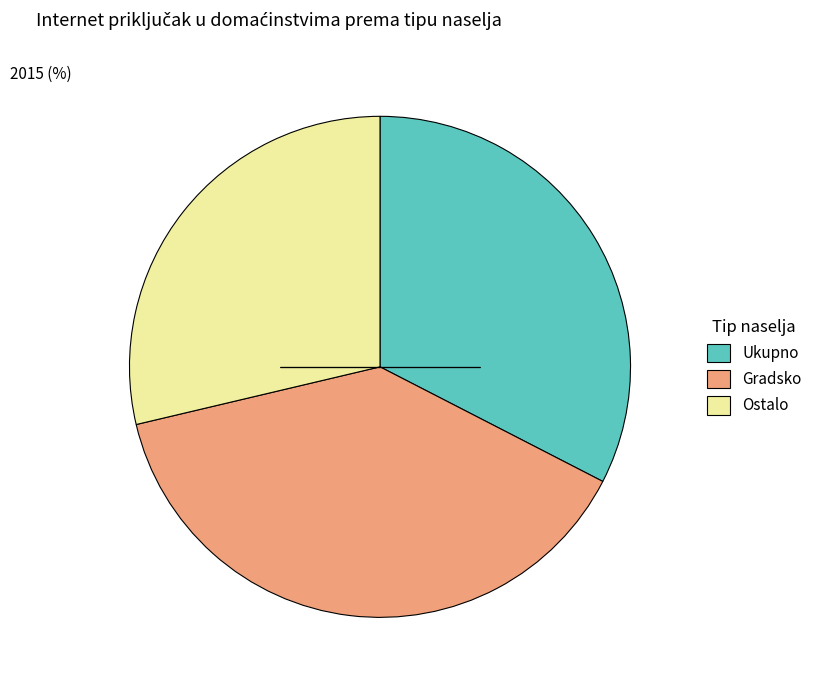

Is it true that Ukupno is 33% of the pie?

True